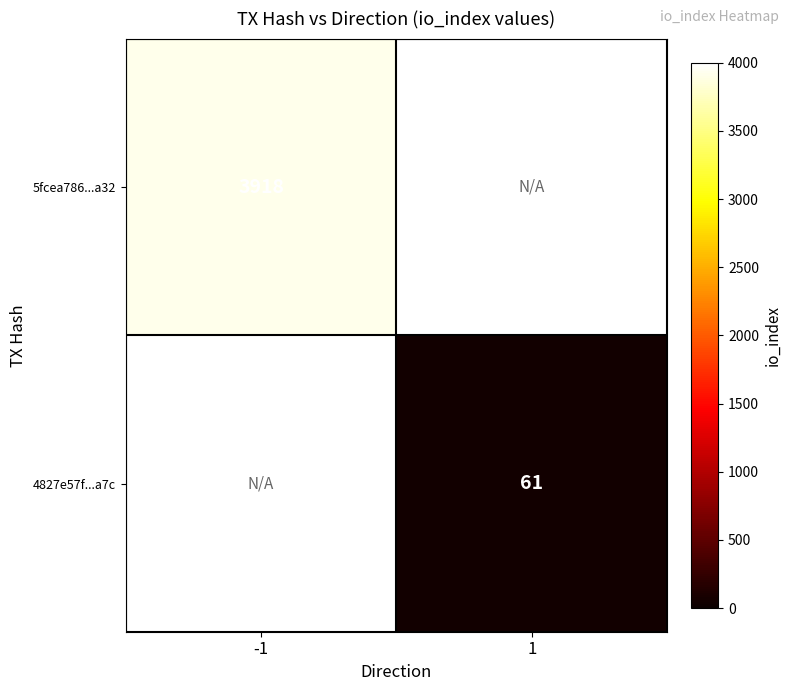

What is the smallest value displayed?

61.0